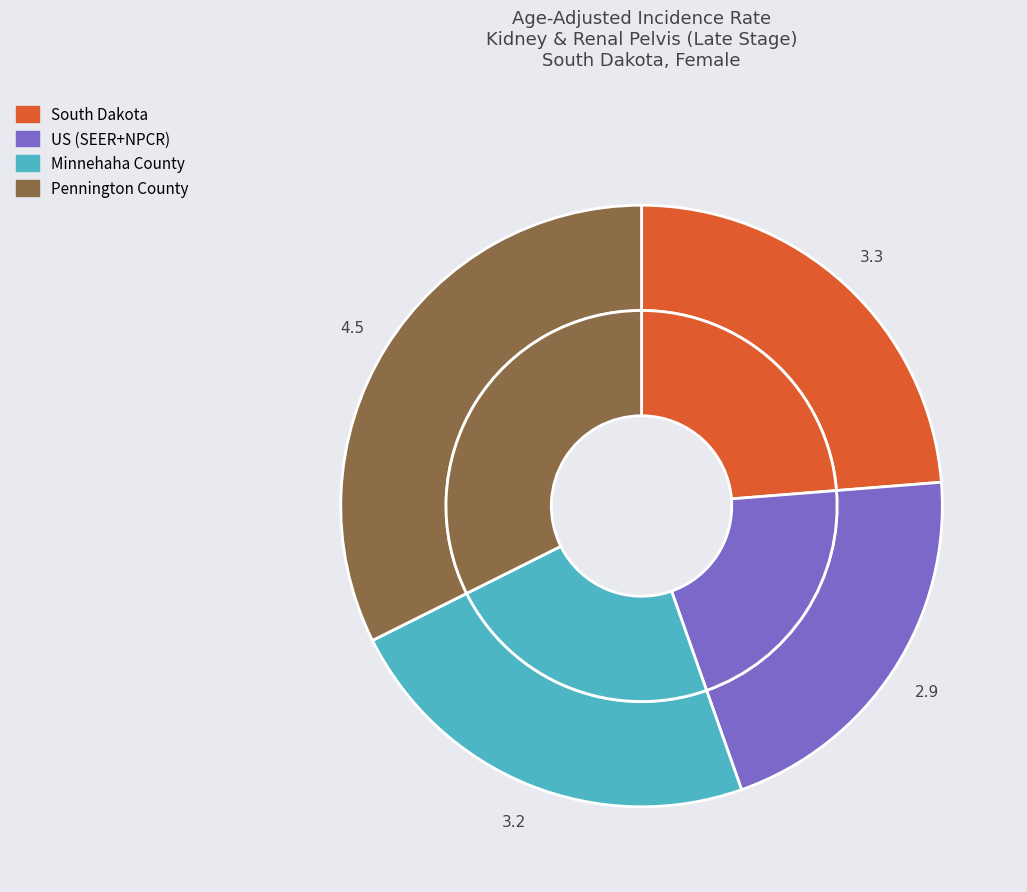

To the nearest percent, what percentage of the pie is Minnehaha County?

23%